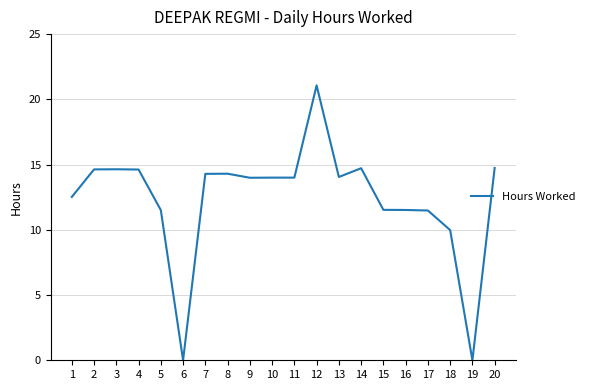

What is the change in value from 6 to 9?

+14.0